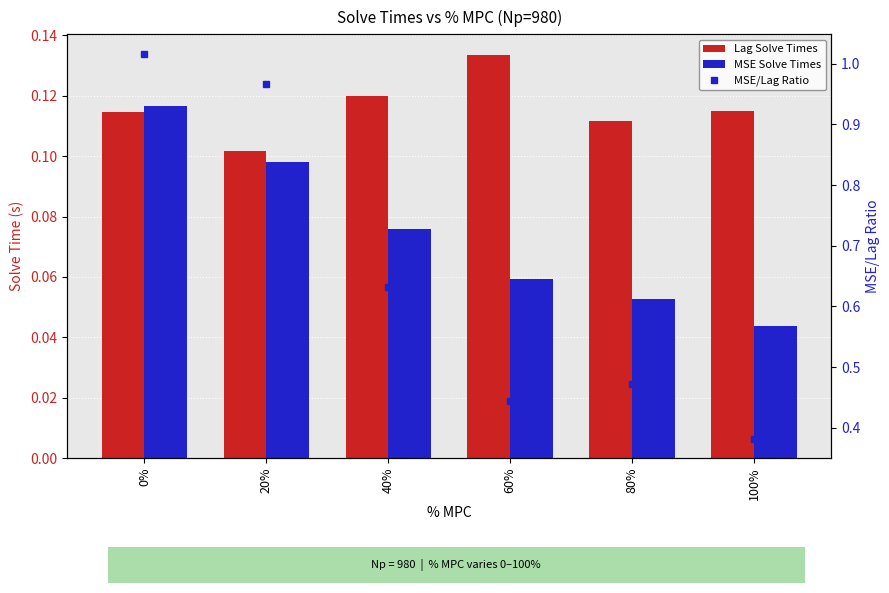

Reading left to right, extract all data points from this chart.

Lag Solve Times: 0%=0.1	20%=0.1	40%=0.1	60%=0.1	80%=0.1	100%=0.1
MSE Solve Times: 0%=0.1	20%=0.1	40%=0.1	60%=0.1	80%=0.1	100%=0.0
MSE/Lag Ratio: 0%=1.0	20%=1.0	40%=0.6	60%=0.4	80%=0.5	100%=0.4